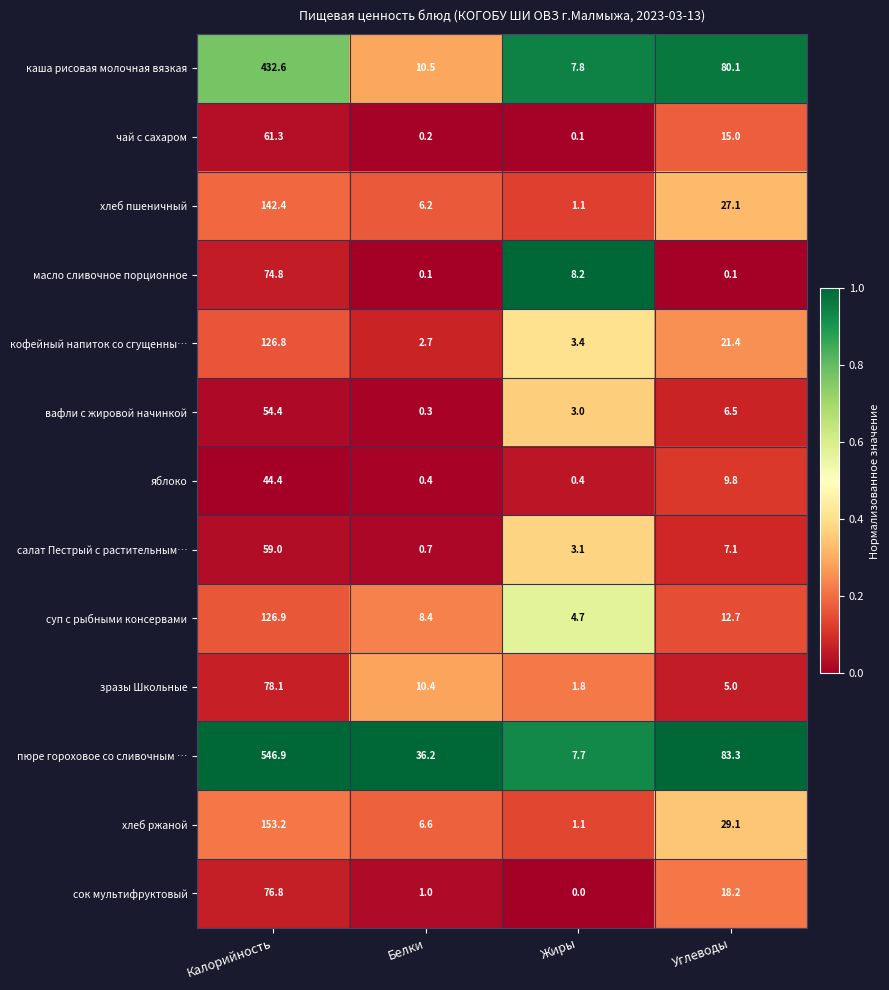

What is the difference between the maximum and second lowest values in the суп с рыбными консервами series?

118.5